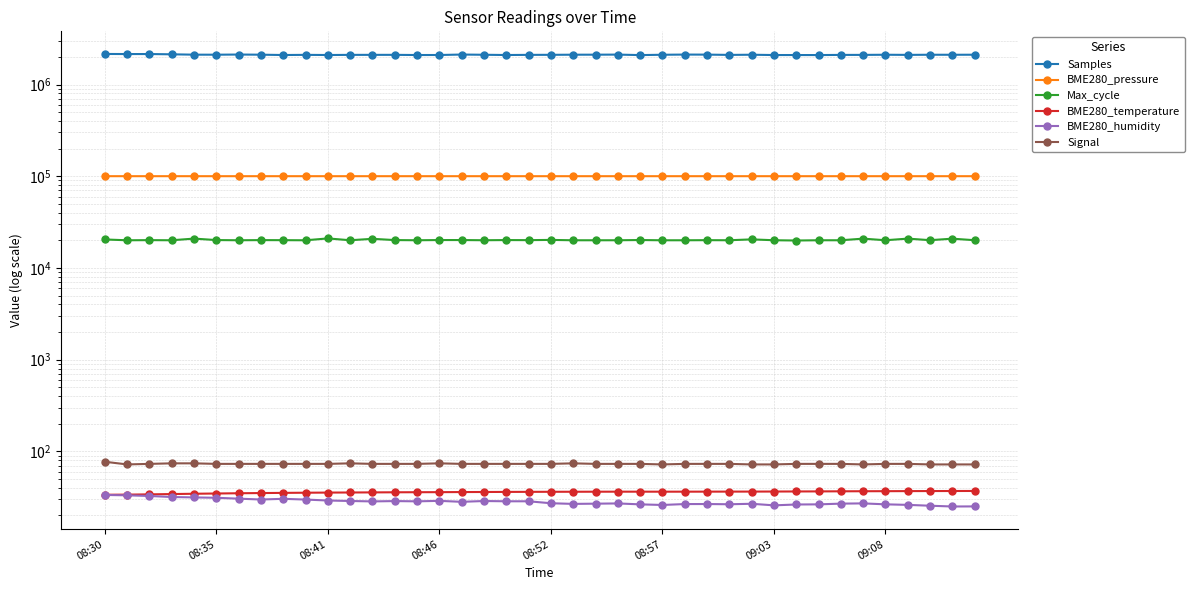

How many lines are shown in the chart?

6